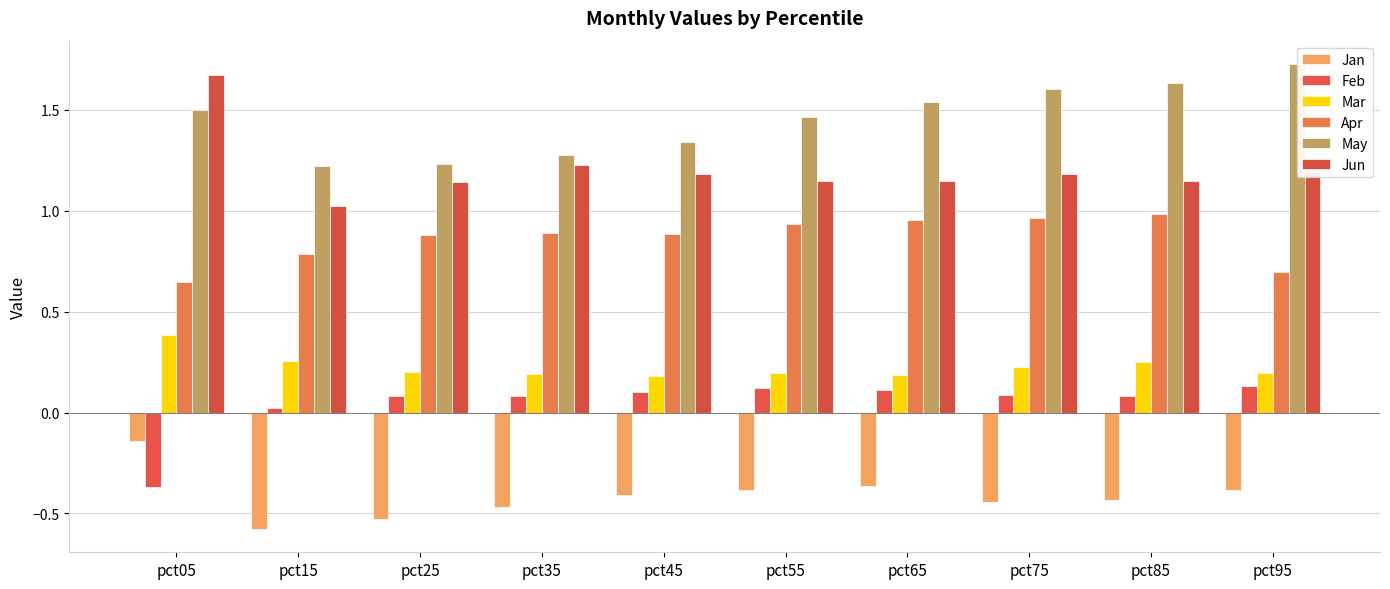

Which series has the widest spread of values?

Jun